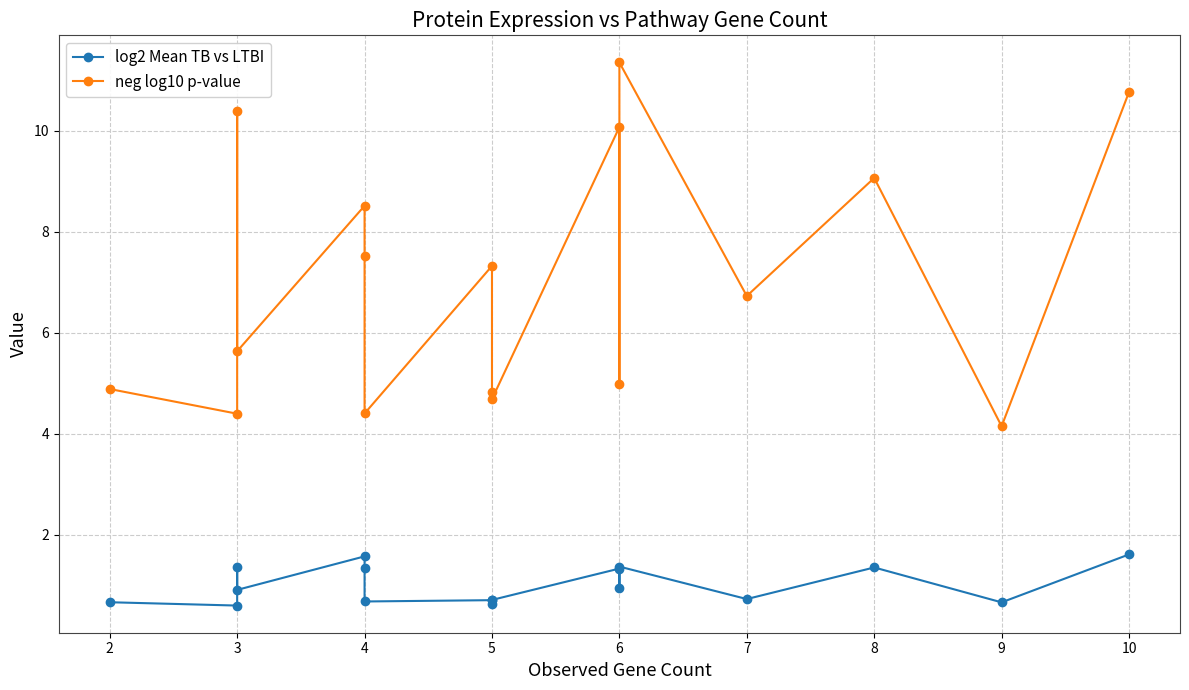

What is the difference between the second highest and second lowest values in the log2 Mean TB vs LTBI series?

0.9